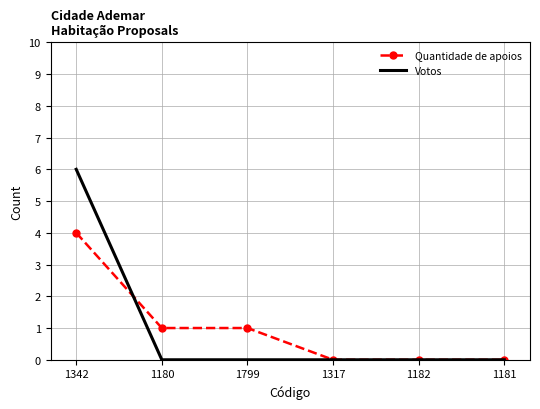

Count the Votos values in the range 0 to 1.

5